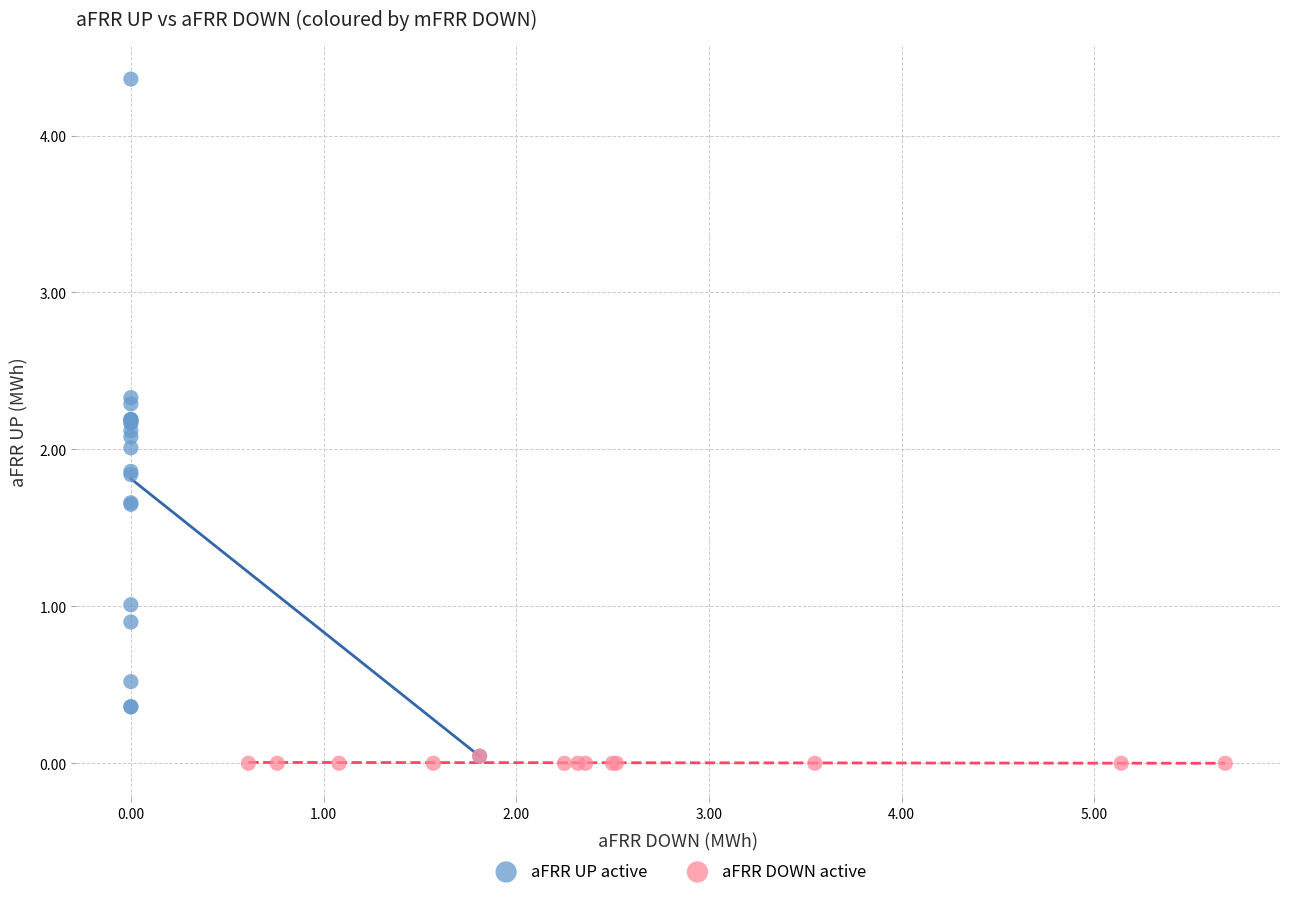

Which series contains the highest Y value?

aFRR UP active